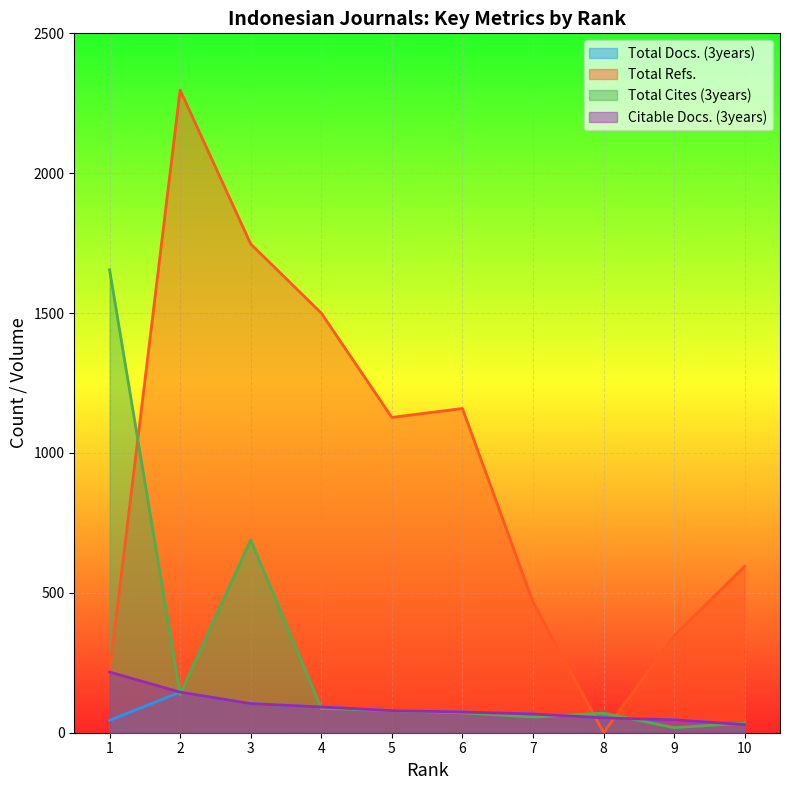

How many intersections are there between Total Cites (3years) and Total Docs. (3years)?

6